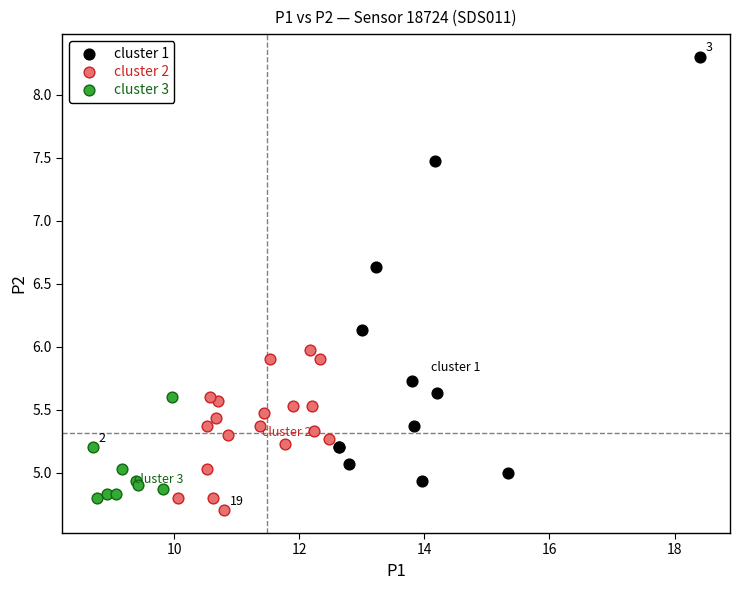

Which series has the widest spread of Y values?

cluster 1